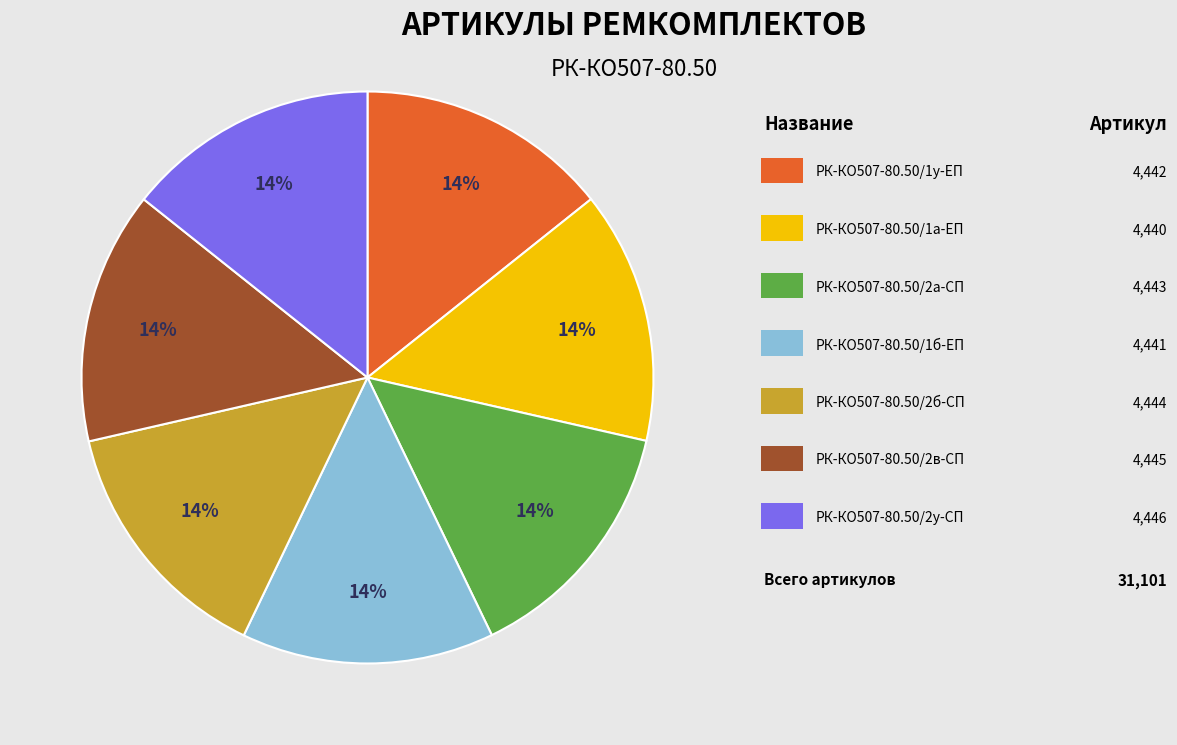

Is there any slice that represents more than half of the pie?

No